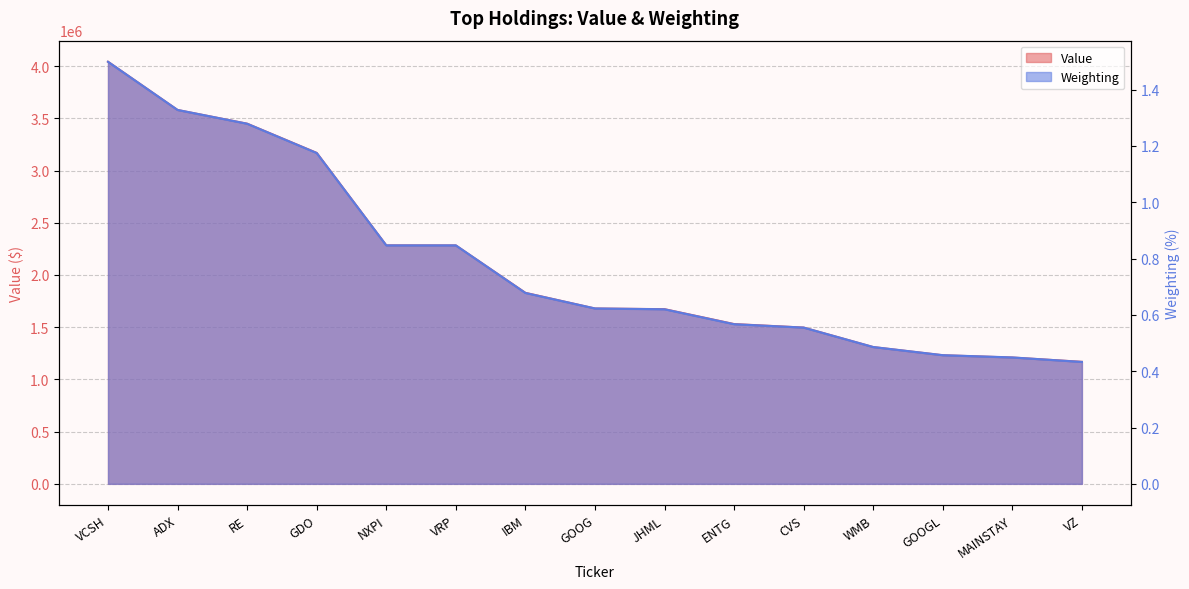

Which series has the widest spread of values?

Value